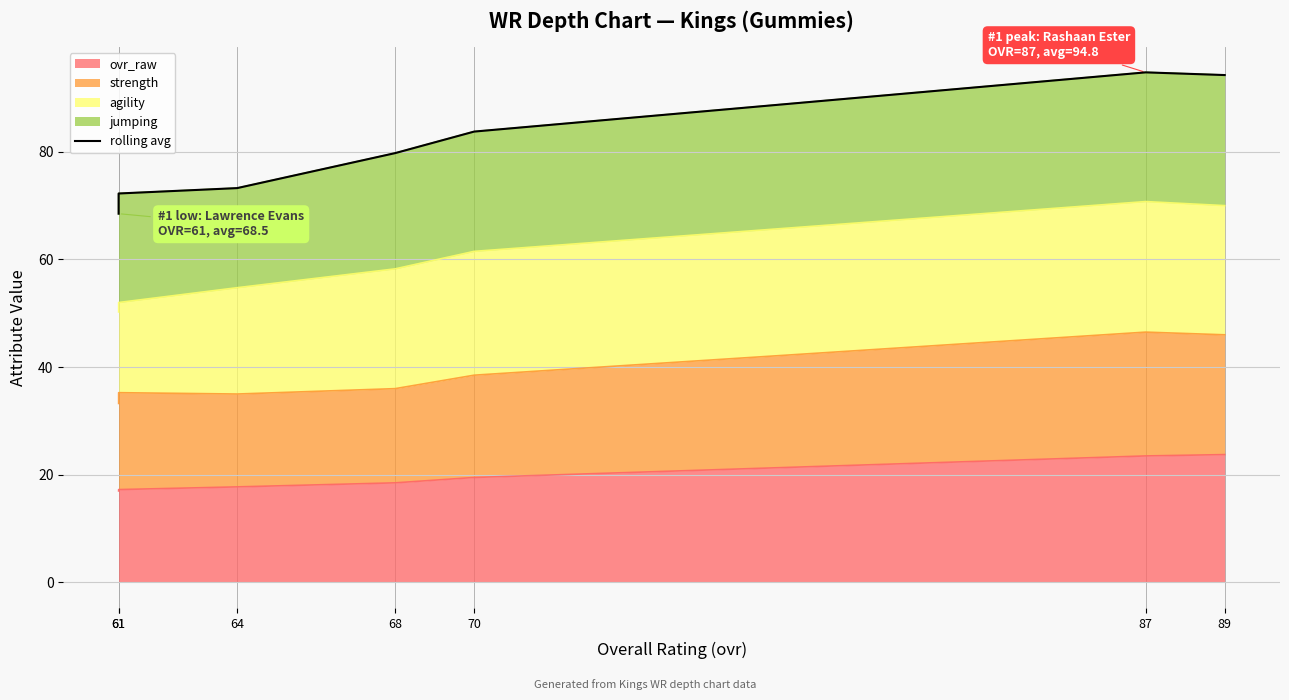

The chart shows a value of 22.2 at 64. True or false?

False